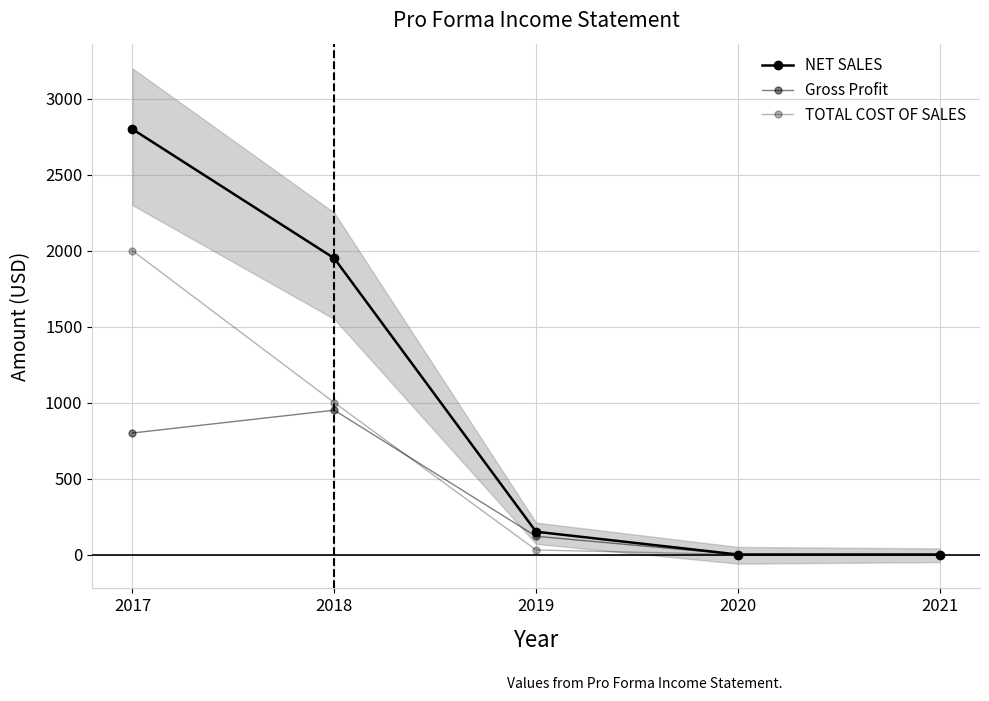

What is the difference between the TOTAL COST OF SALES values at 2018 and 2019?

970